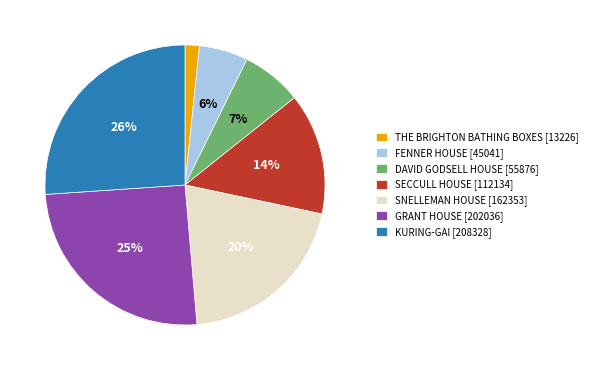

To the nearest percent, what portion does SECCULL HOUSE represent?

14%